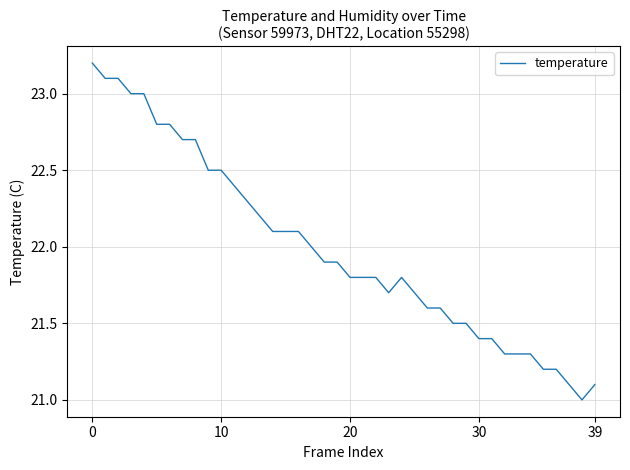

What is the maximum value shown in the chart?

23.2